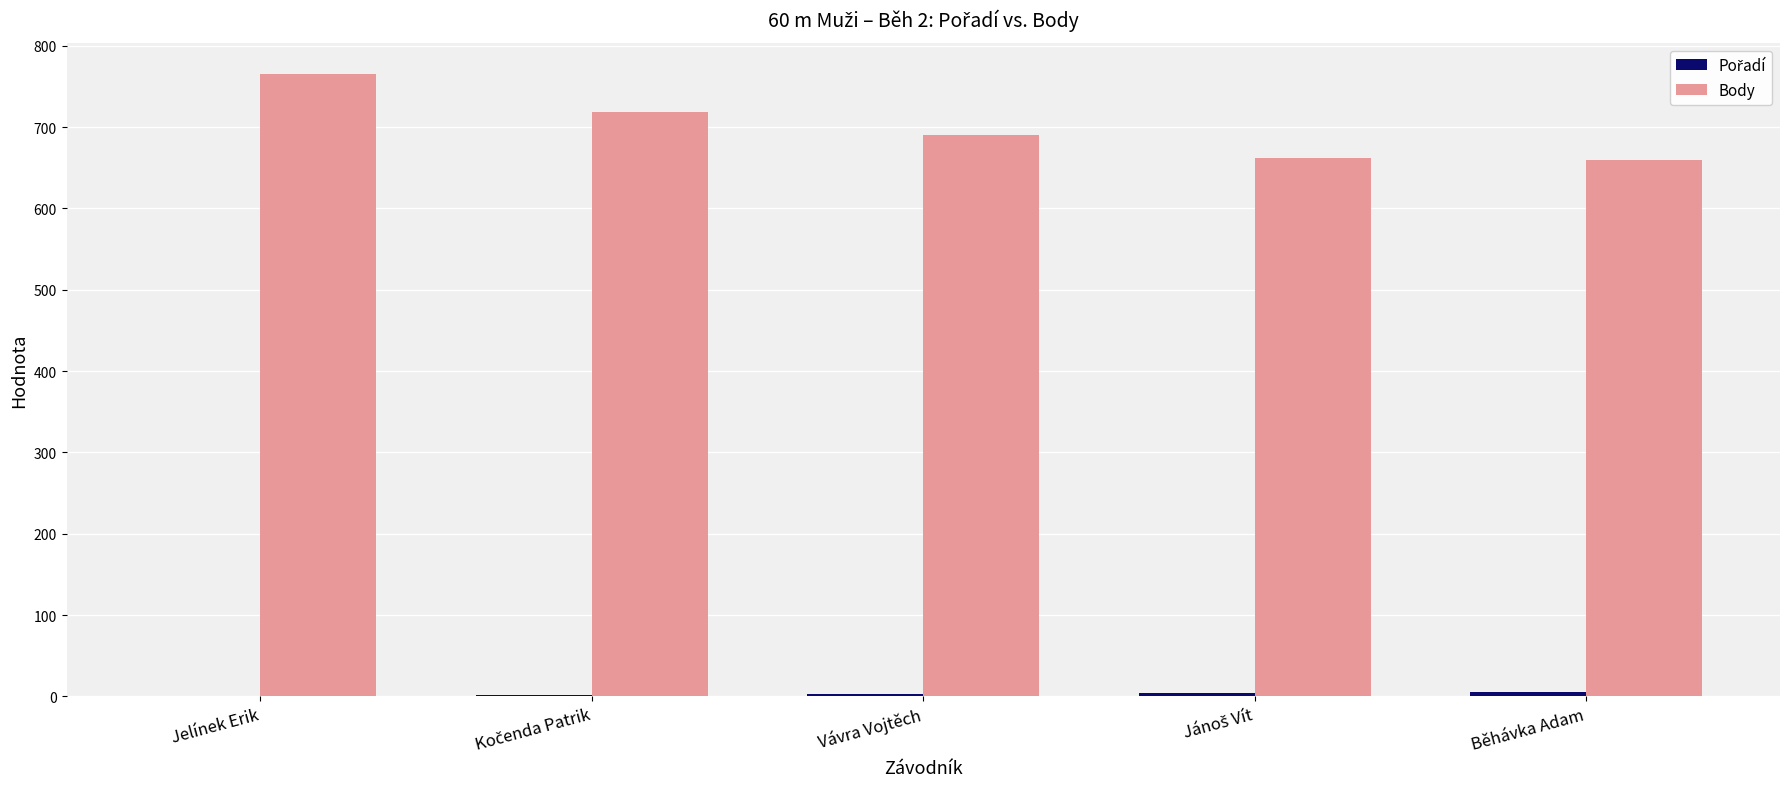

What is the greatest value displayed?

765